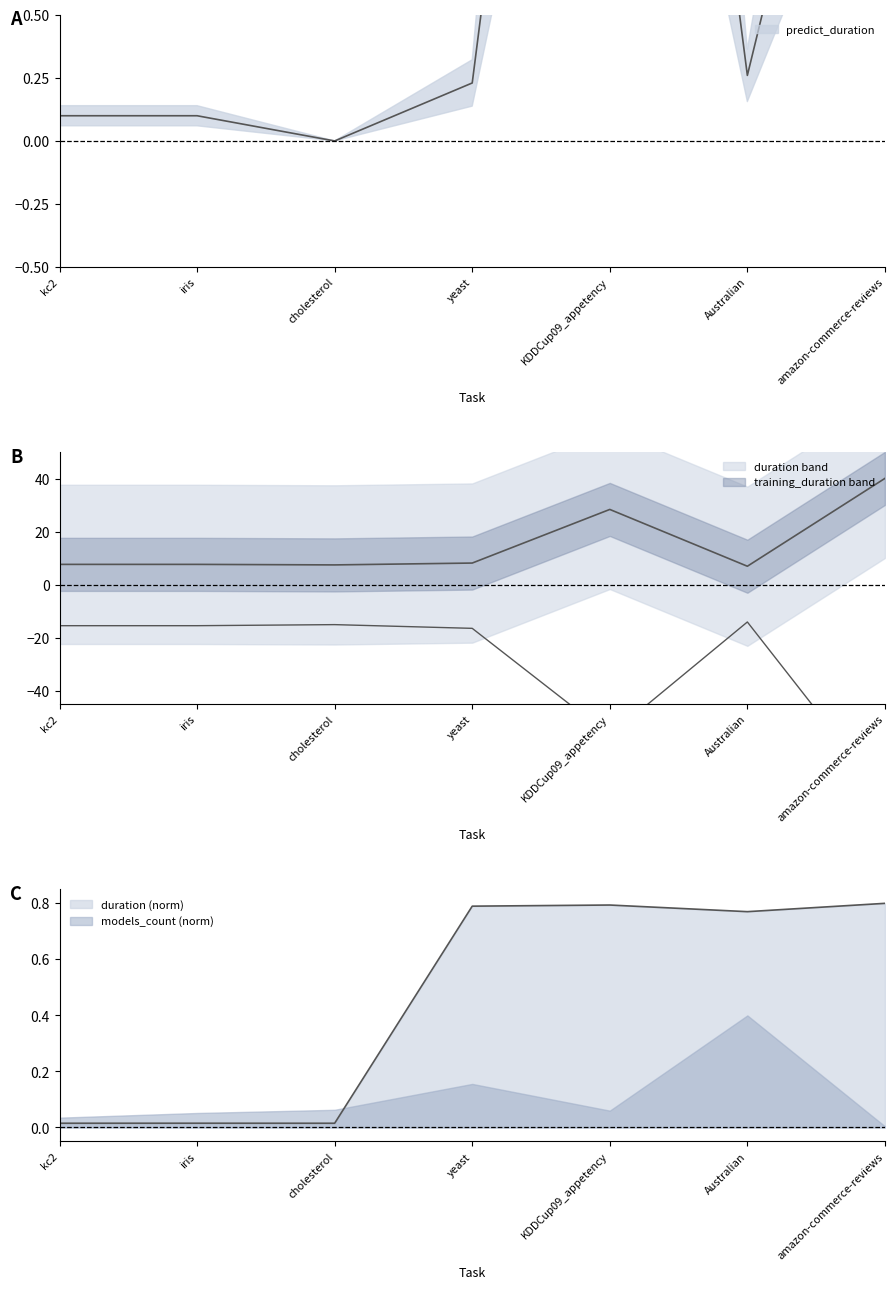

What is the difference between the highest and lowest values at KDDCup09_appetency?

3.7